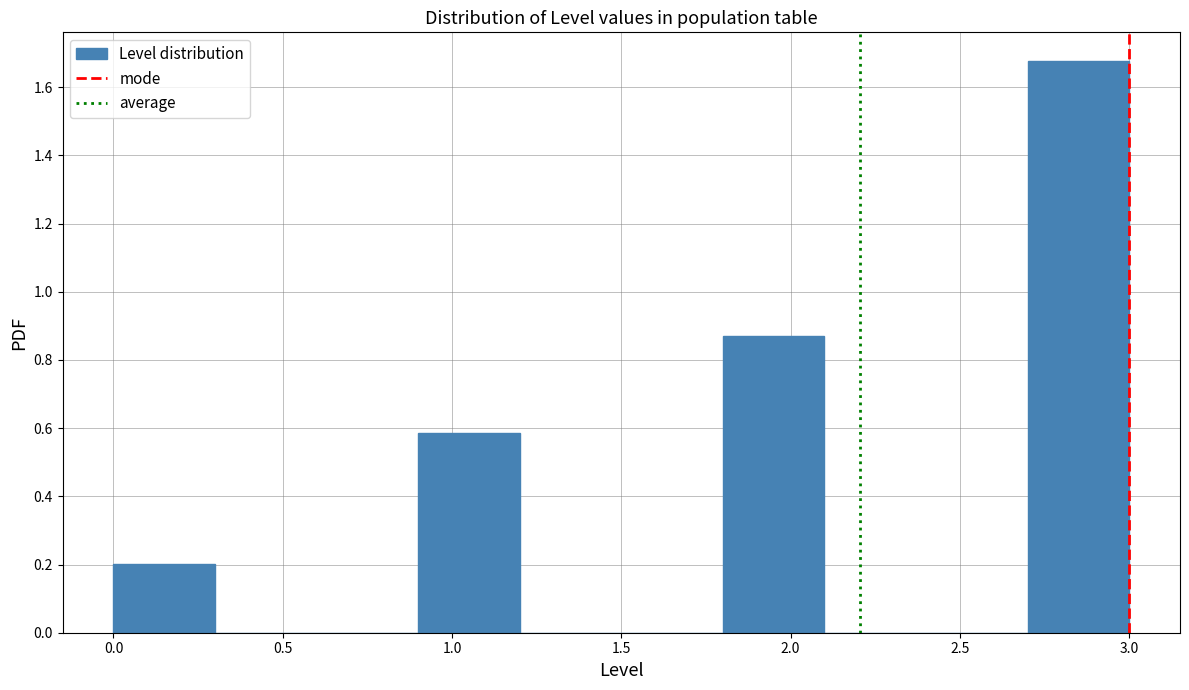

Which range on the x-axis has the tallest bar?

2.7 to 3.0